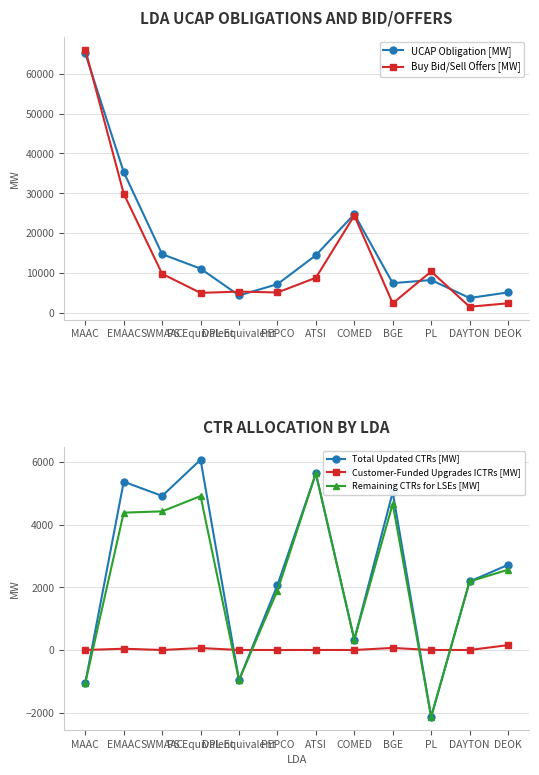

How many times do Customer-Funded Upgrades ICTRs [MW] and Total Updated CTRs [MW] cross each other?

5